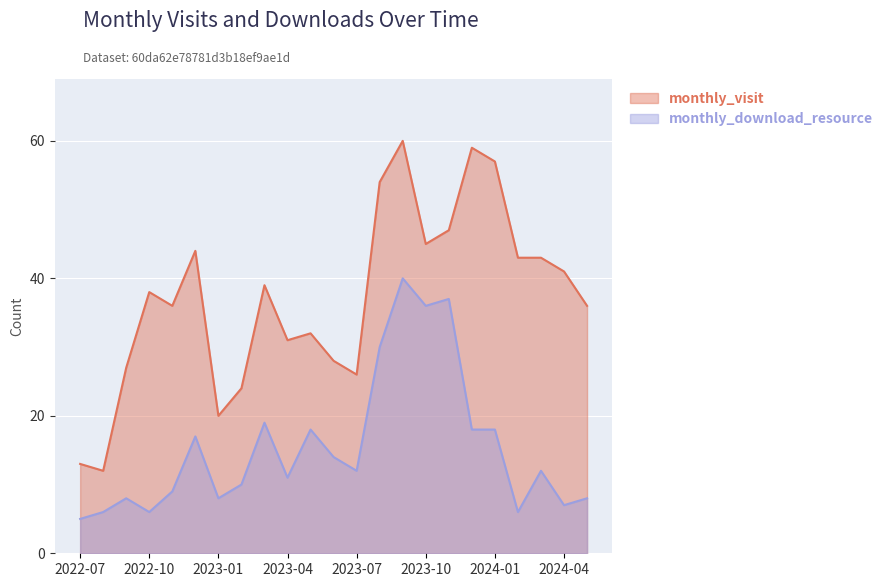

In monthly_download_resource, how many points are higher than both neighbors (excluding endpoints)?

7